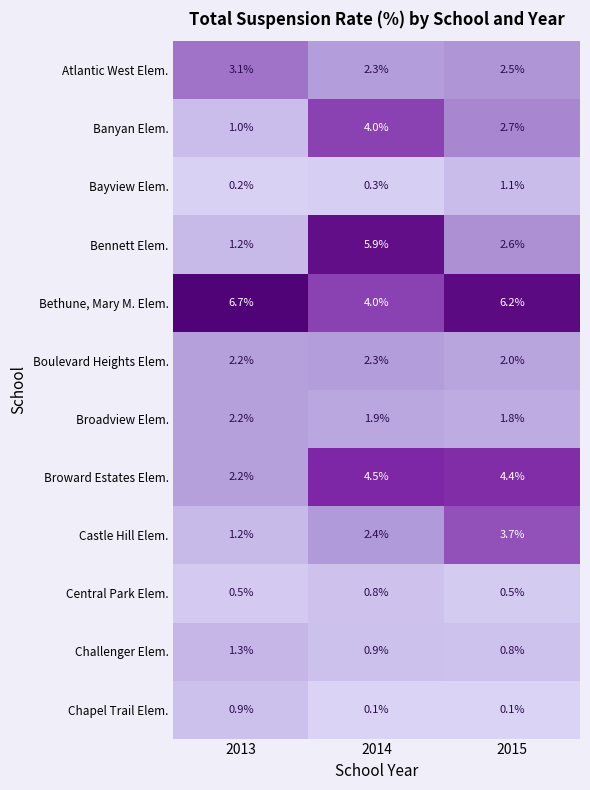

Which category has the lowest value in the Bennett Elem. series?

2013